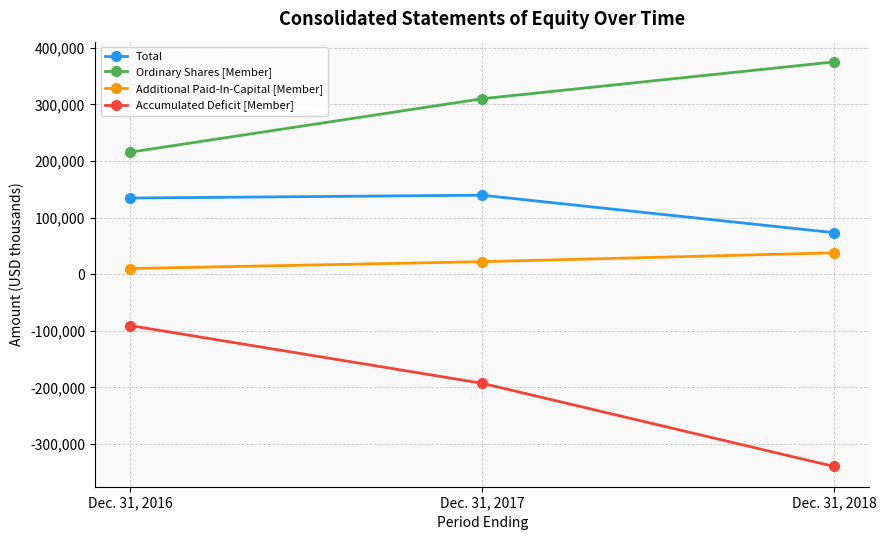

Reading right to left, what are all the values shown in this chart?

Total: Dec. 31, 2018=73348	Dec. 31, 2017=139610	Dec. 31, 2016=134604
Ordinary Shares [Member]: Dec. 31, 2018=375148	Dec. 31, 2017=310038	Dec. 31, 2016=215602
Additional Paid-In-Capital [Member]: Dec. 31, 2018=37768	Dec. 31, 2017=22172	Dec. 31, 2016=10029
Accumulated Deficit [Member]: Dec. 31, 2018=-339721	Dec. 31, 2017=-192716	Dec. 31, 2016=-90736